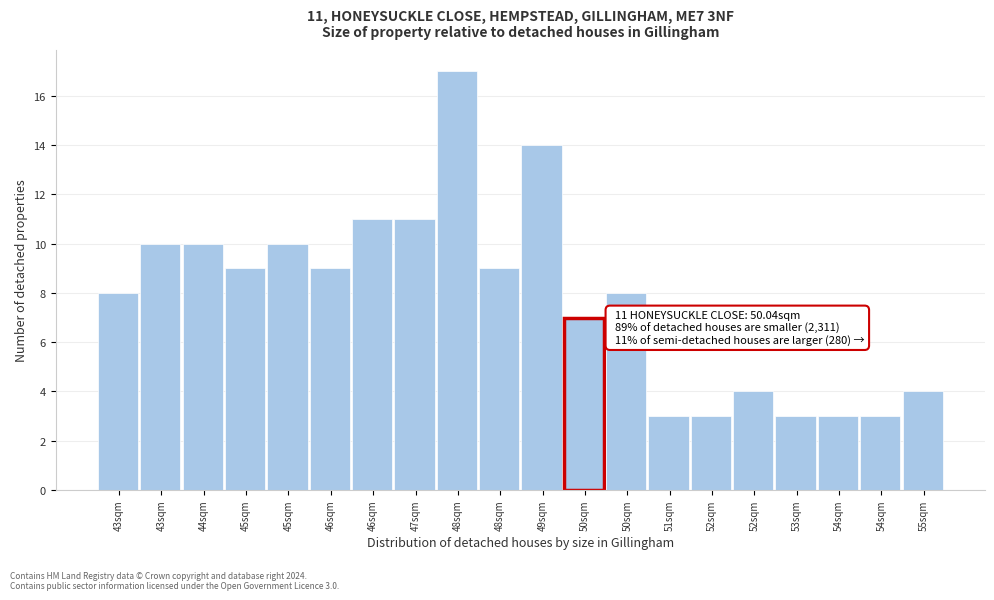

Count the number of categories in the chart.

20